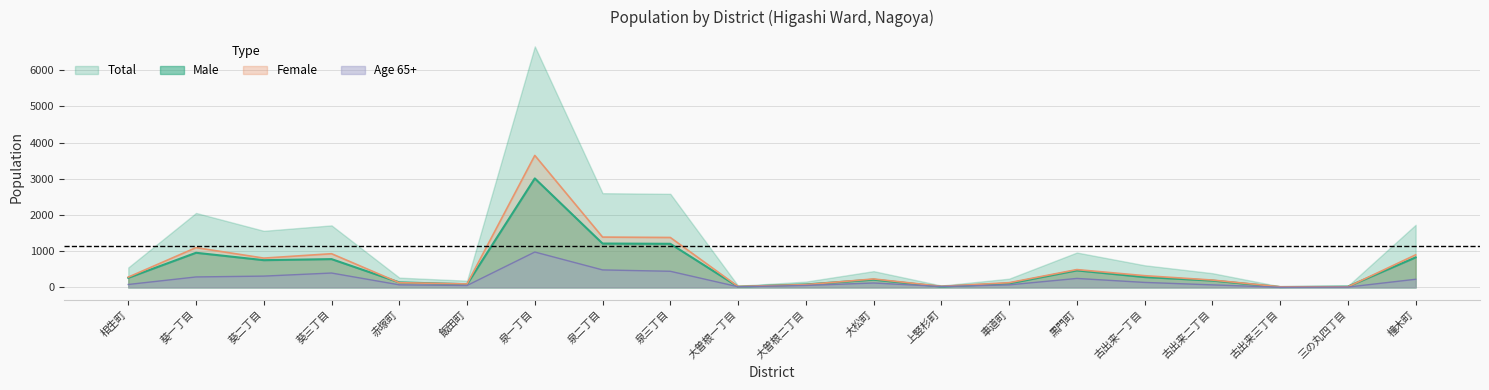

Is it true that Female equals 16 at 三の丸四丁目?

False